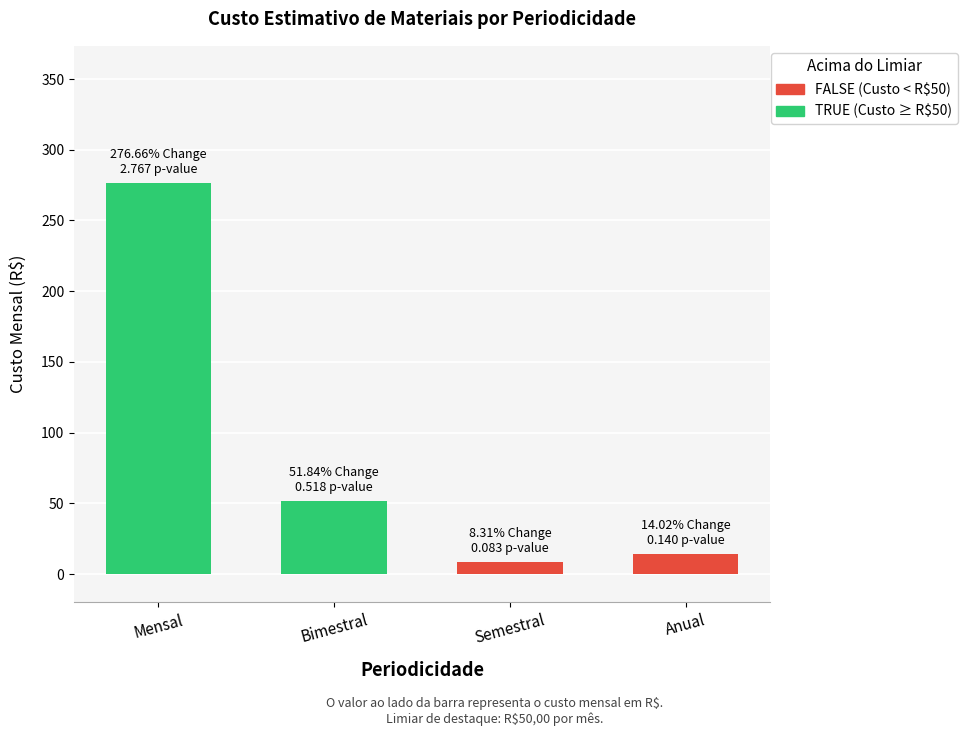

Which label corresponds to the largest value in the chart?

Mensal